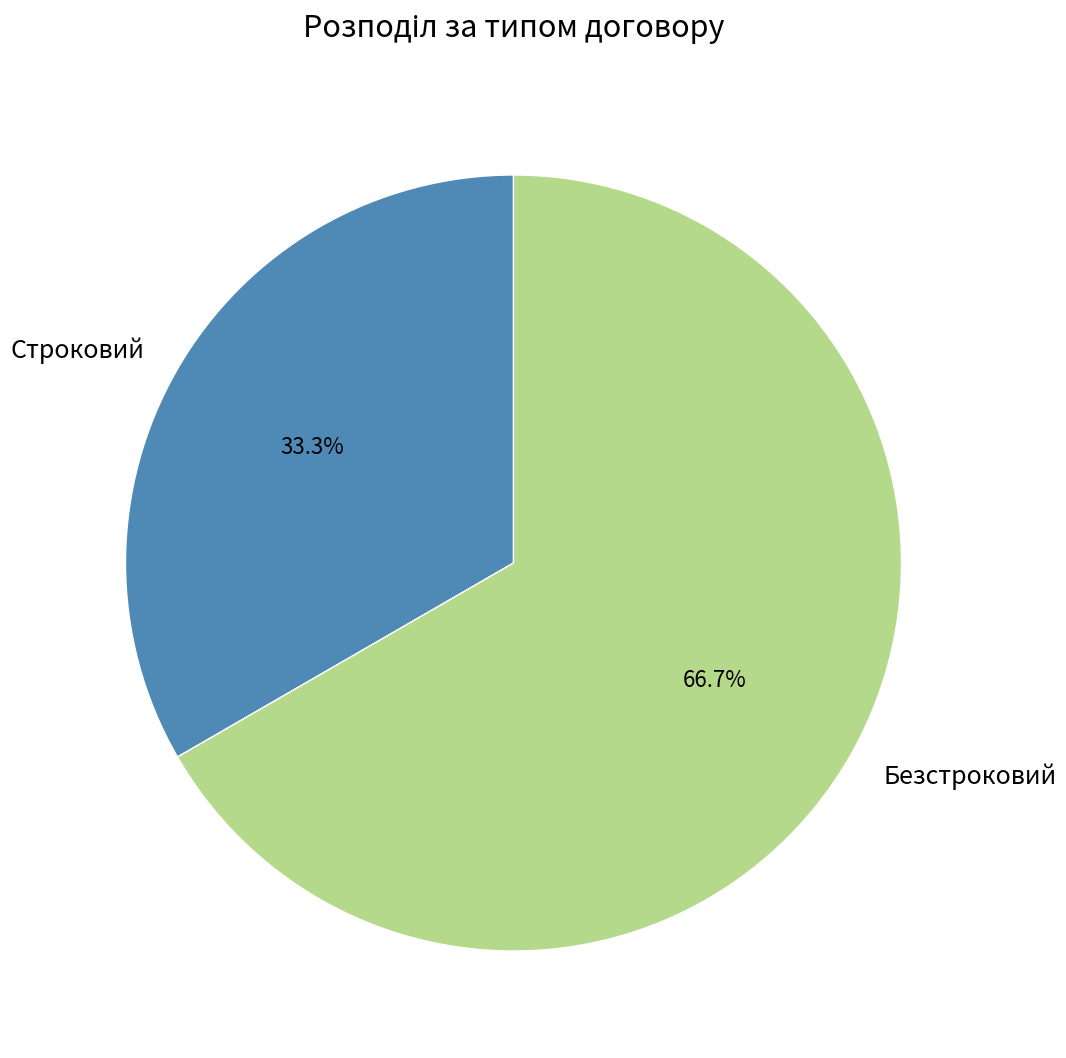

To the nearest percent, what is the average slice percentage?

50%